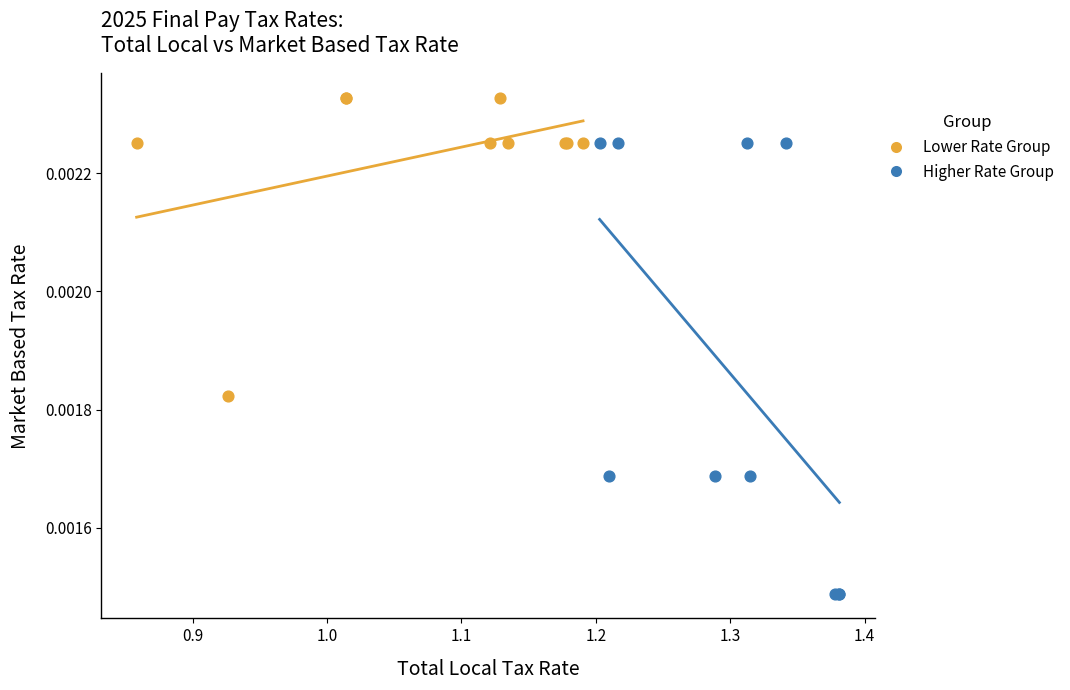

What are all the series names shown in the legend?

Lower Rate Group, Higher Rate Group